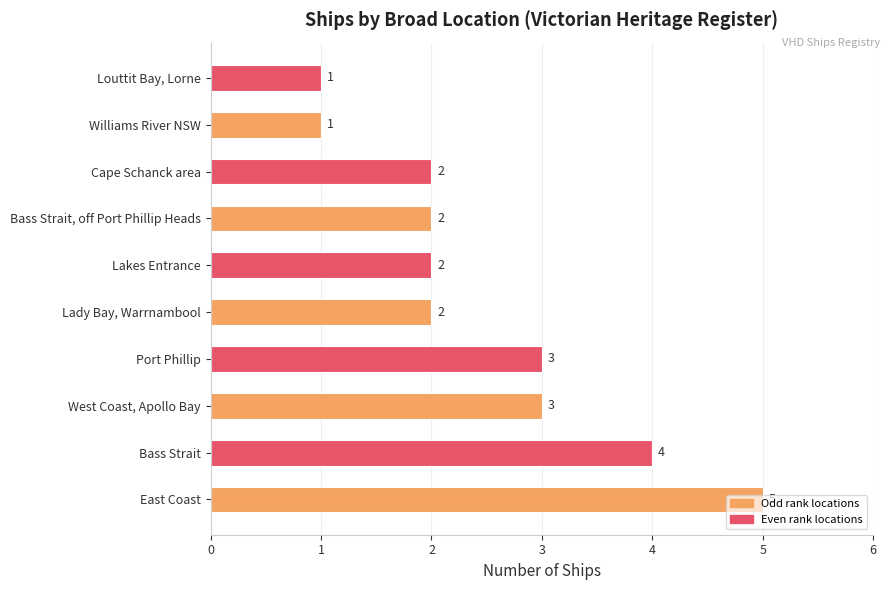

Count the values in the range 2 to 3.

6